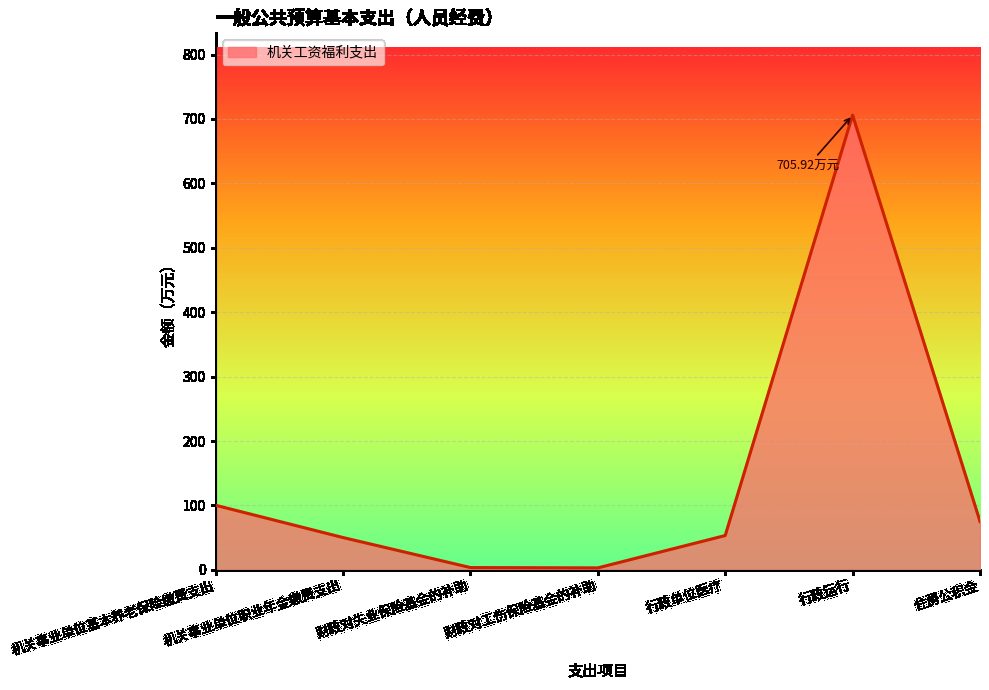

Where is the data nearest to the value 354?

机关事业单位基本养老保险缴费支出